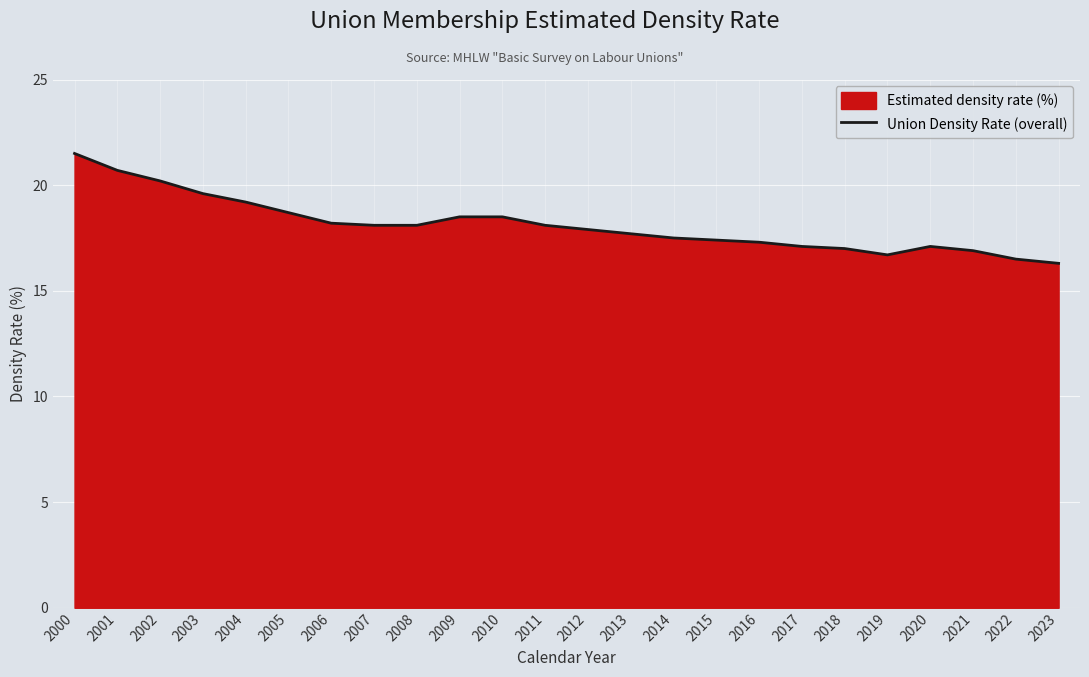

What is the value of the 6th point from the left?

18.7